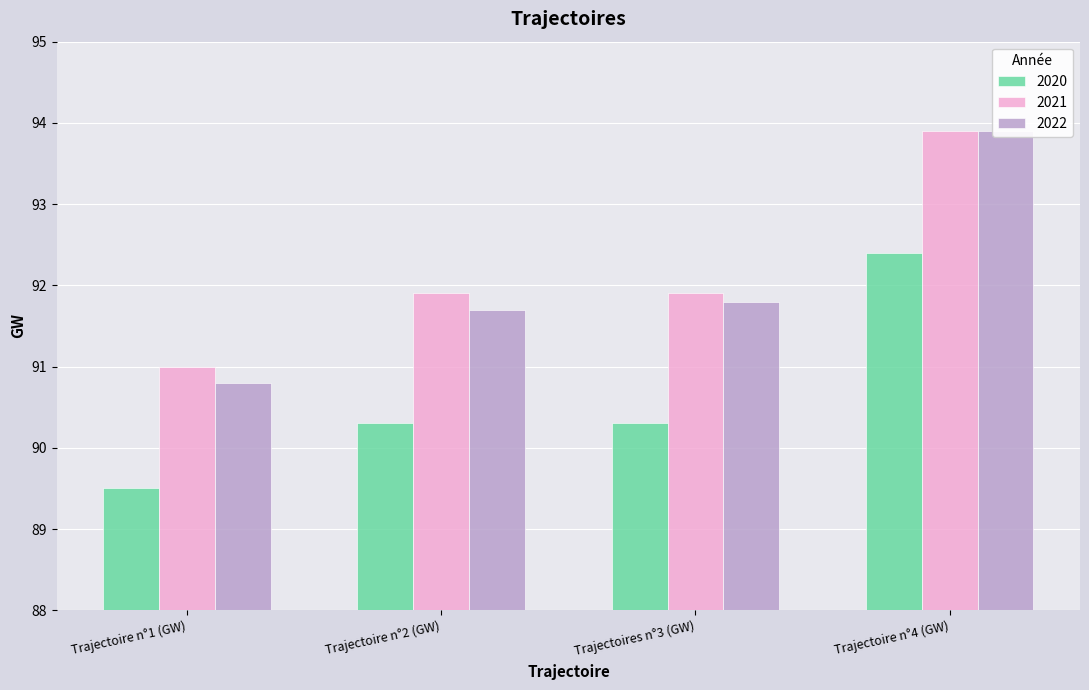

What position from the left is Trajectoire n°4 (GW)?

4